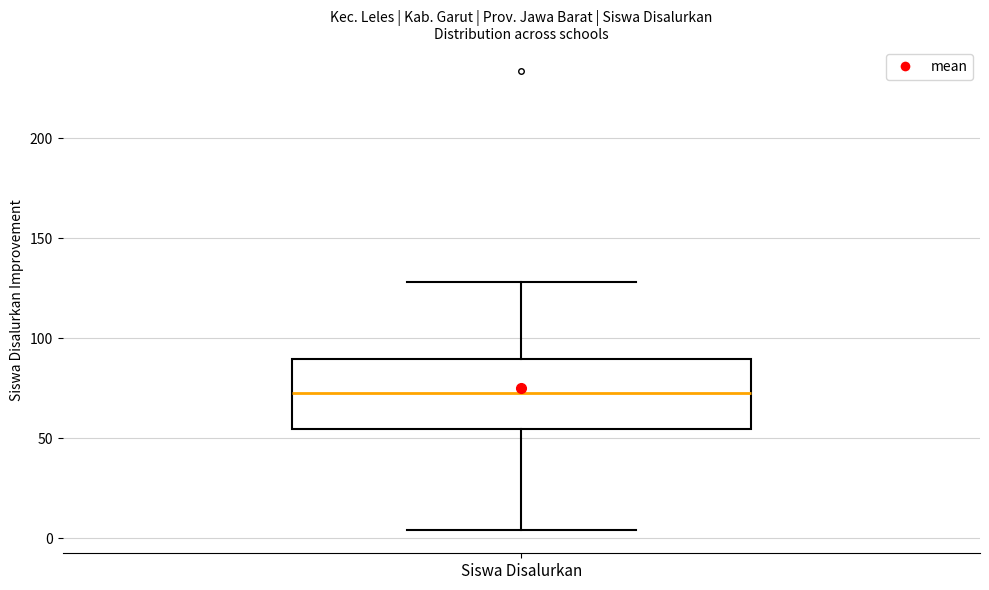

Read this box plot against the y-axis: the position of the median line, the range covered by the box, and the ends of both whiskers. The values are not printed on the chart, so give them approximately, as read against the axis.

median 75, box 55 to 90, whiskers 5 to 130